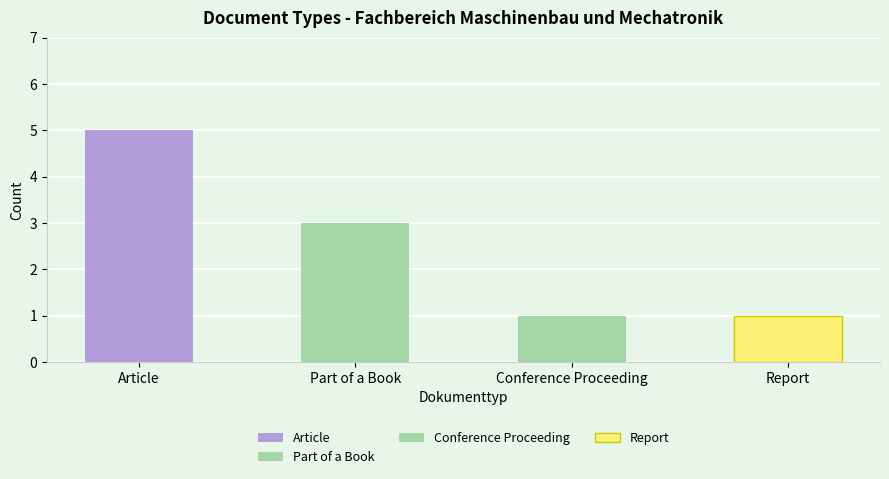

What is the difference between the values at Part of a Book and Report?

2